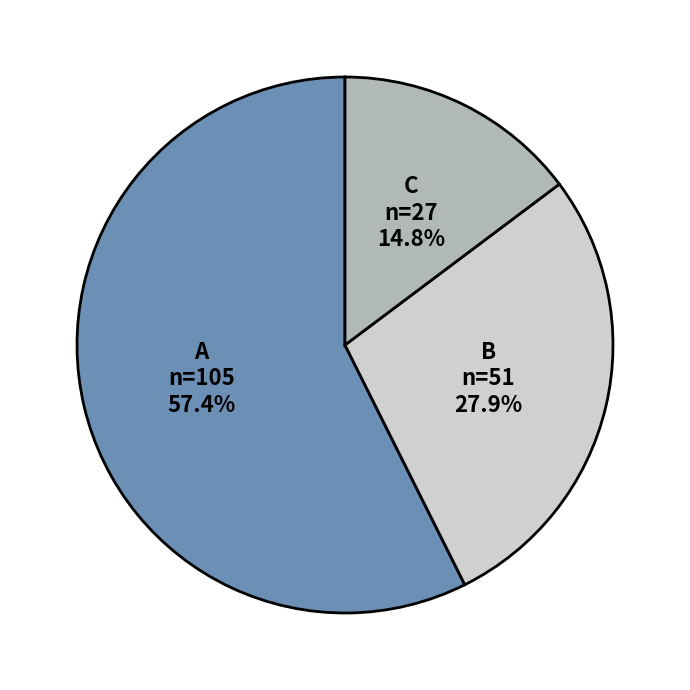

True or false: A accounts for 57% of the total.

True